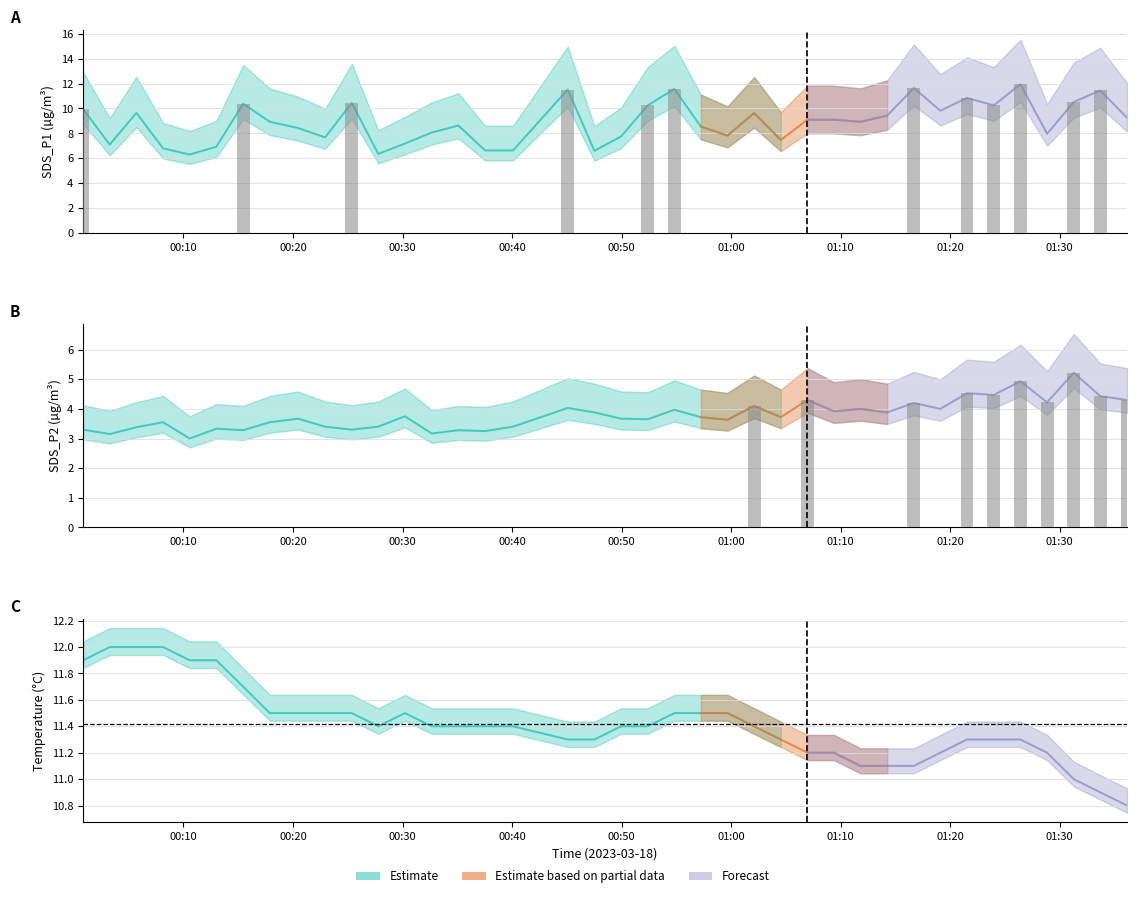

How many categories are shown in the chart?

39